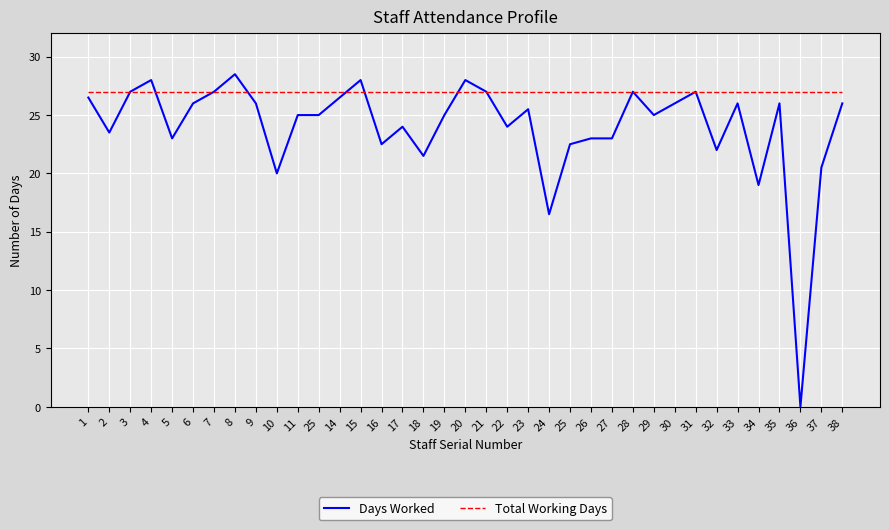

Does the chart display data point markers on the line(s)?

No